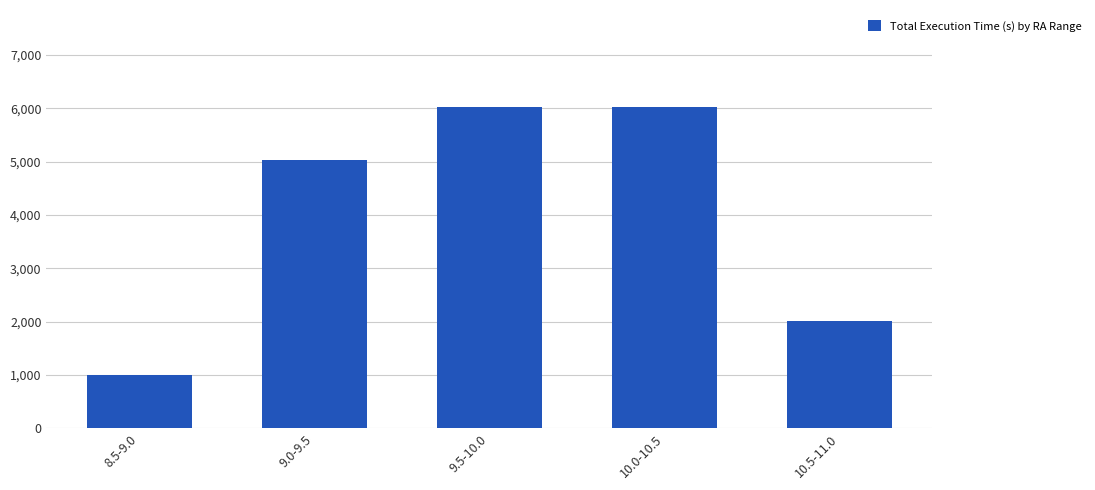

What is the label of the 3rd bar from the right?

9.5-10.0